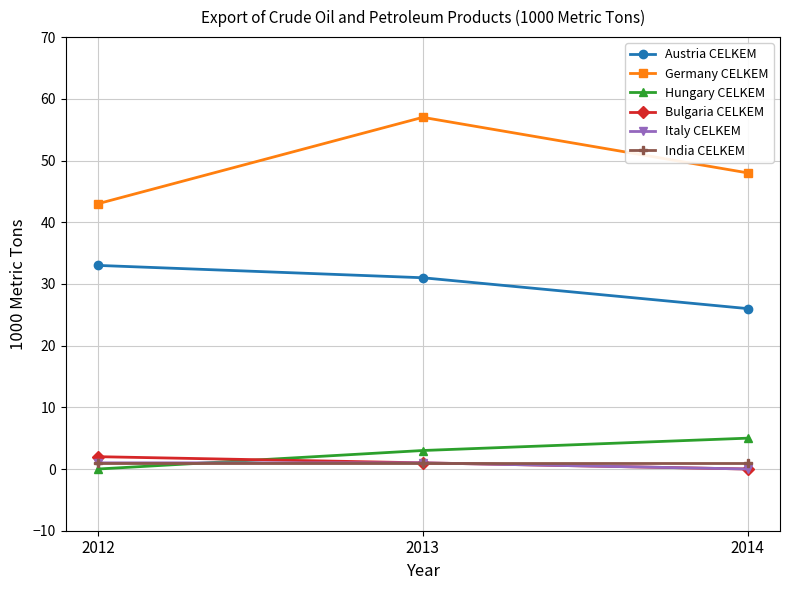

What is the difference between the highest and lowest values at 2013?

56